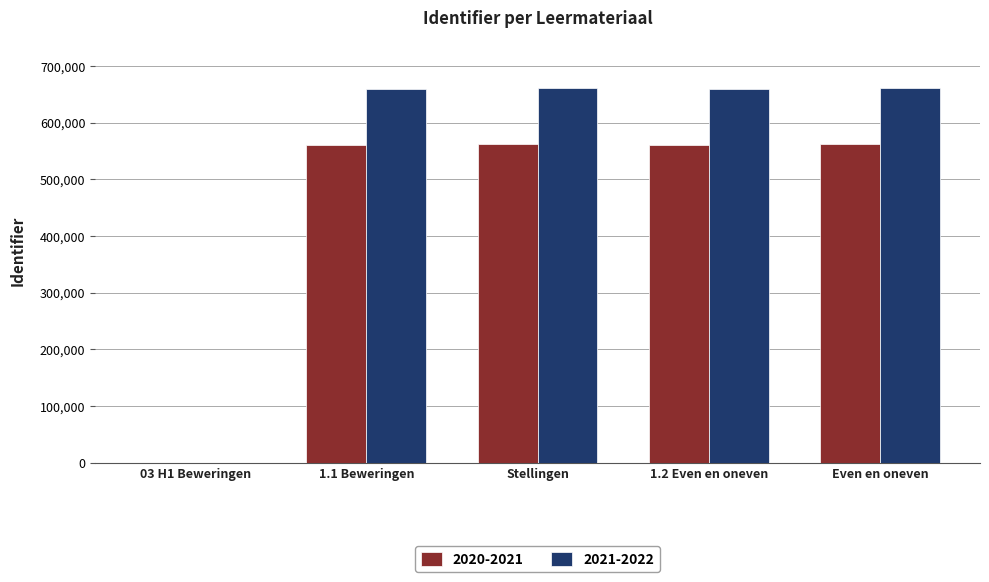

What is the sum of the 2020-2021 values at 1.2 Even en oneven and Even en oneven?

1122935.0